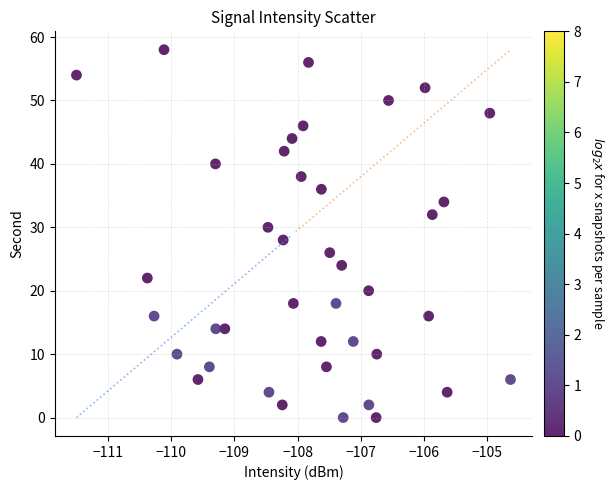

What is the range of Y values (max minus min)?

58